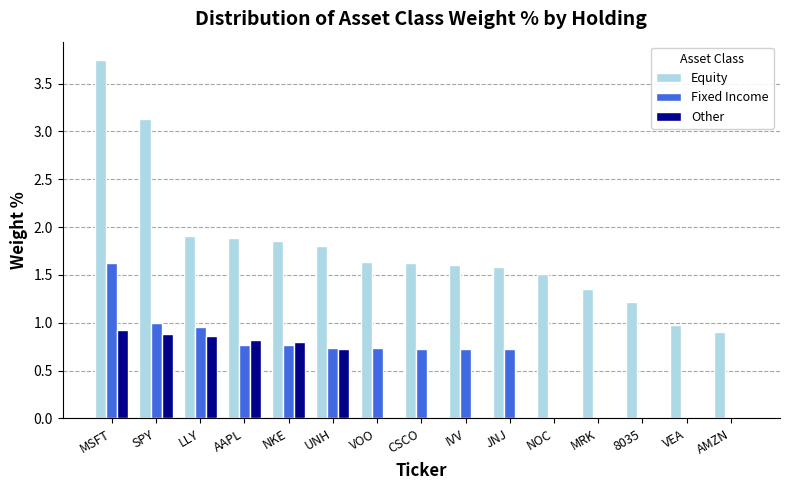

At which category does the chart reach its peak across all series?

MSFT